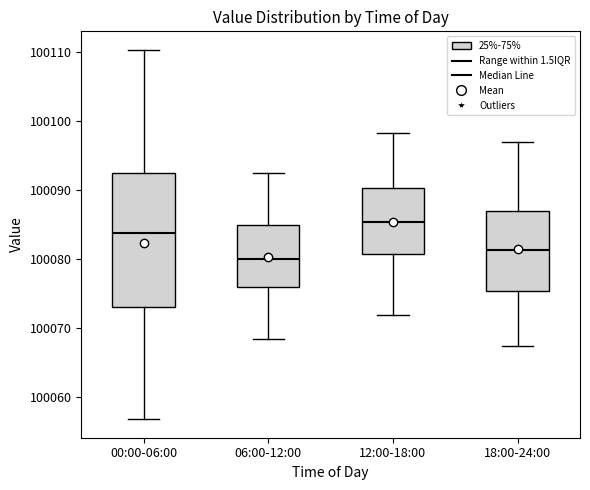

Where does the median line of the box for 12:00-18:00 sit on the y-axis? The values are not printed on the chart, so give them approximately, as read against the axis.

100085